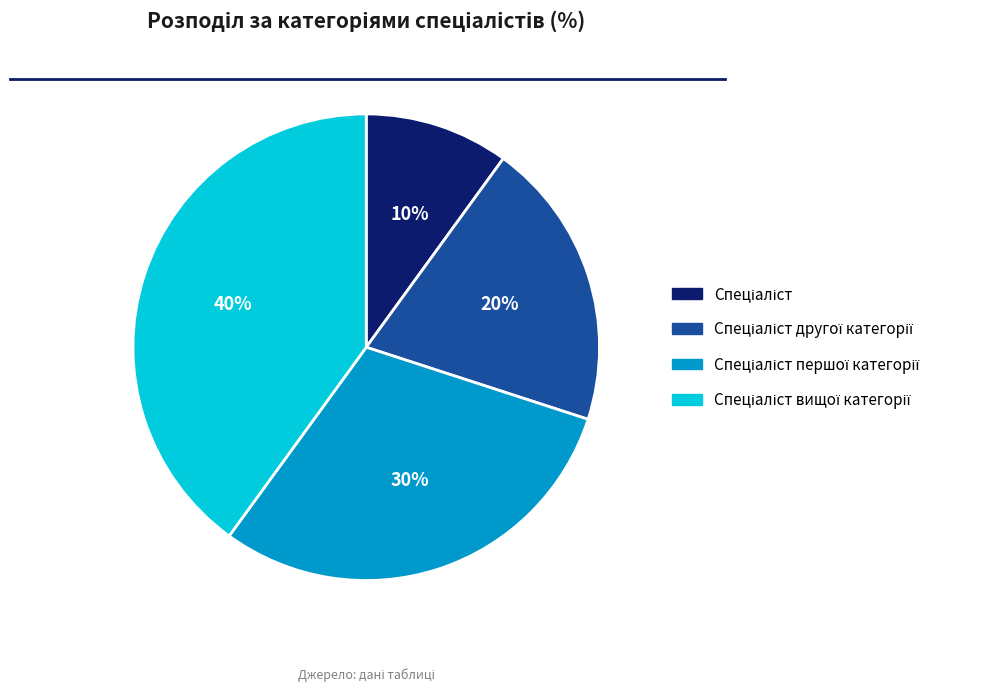

To the nearest percent, what is the difference between the largest and smallest slice percentages?

30%